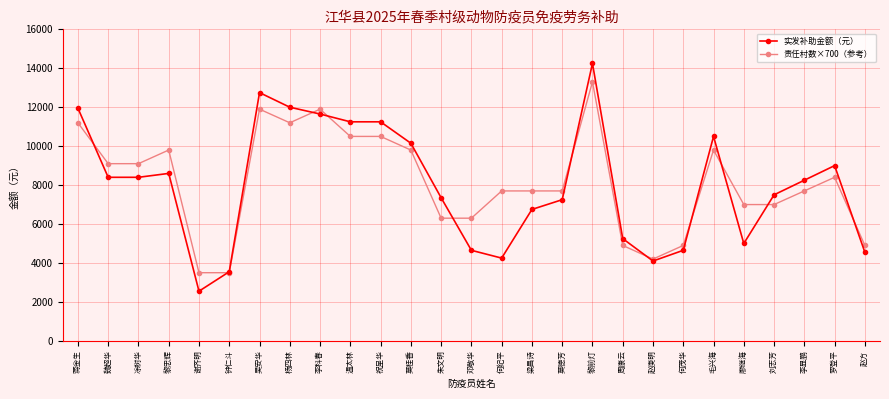

Which series has the largest range (max minus min)?

实发补助金额（元）